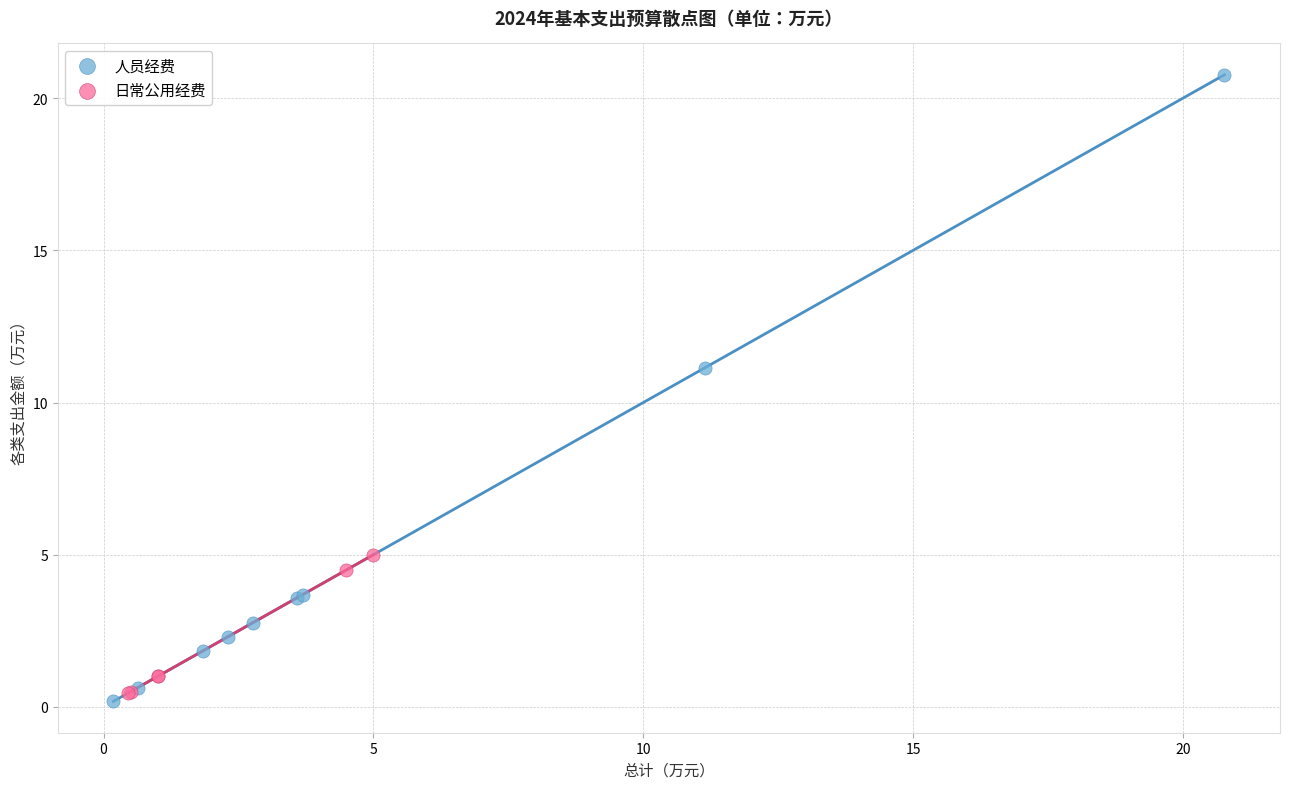

Which series contains the highest Y value?

人员经费